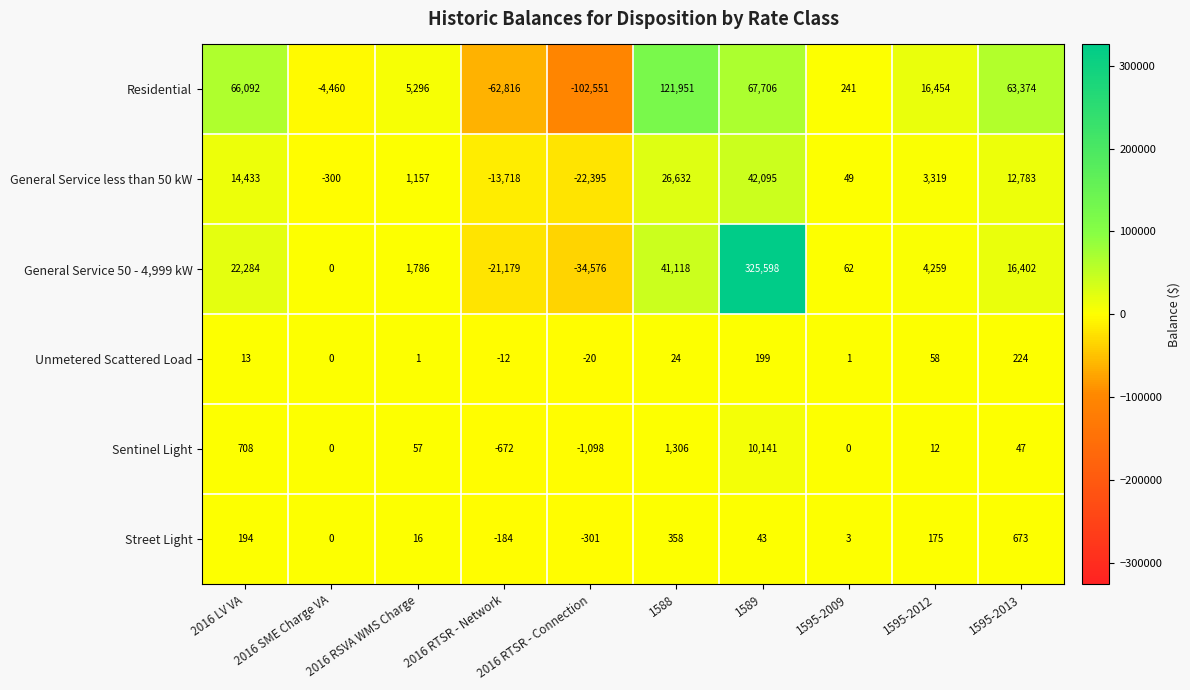

What is the average value of the Street Light series?

98